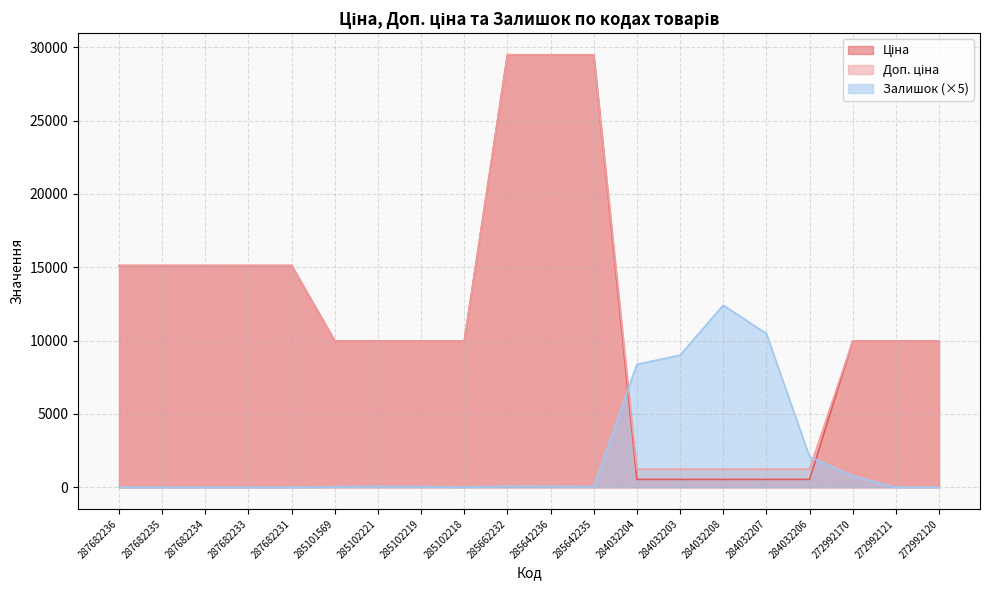

True or false: Ціна has a value of 9975.0 at 272992120.

True